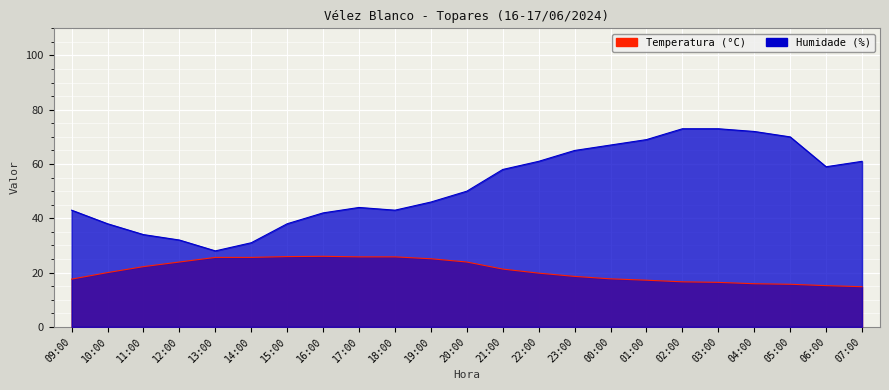

Reading left to right, transcribe all the data shown in this chart.

Temperatura (°C): 17.6	20.0	22.2	23.9	25.6	25.6	25.9	26.0	25.8	25.8	25.1	23.9	21.3	19.8	18.6	17.7	17.2	16.6	16.4	15.9	15.7	15.2	14.8
Humidade (%): 43.0	38.0	34.0	32.0	28.0	31.0	38.0	42.0	44.0	43.0	46.0	50.0	58.0	61.0	65.0	67.0	69.0	73.0	73.0	72.0	70.0	59.0	61.0